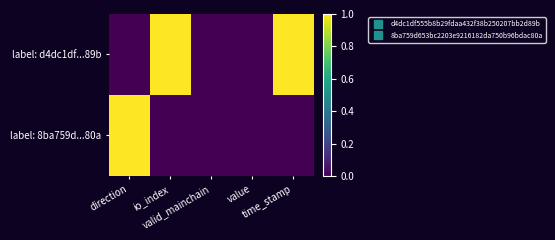

Reading left to right, list all the values displayed in this chart.

label: d4dc1df...89b: direction=0	io_index=1	valid_mainchain=0	value=0	time_stamp=1
label: 8ba759d...80a: direction=1	io_index=0	valid_mainchain=0	value=0	time_stamp=0